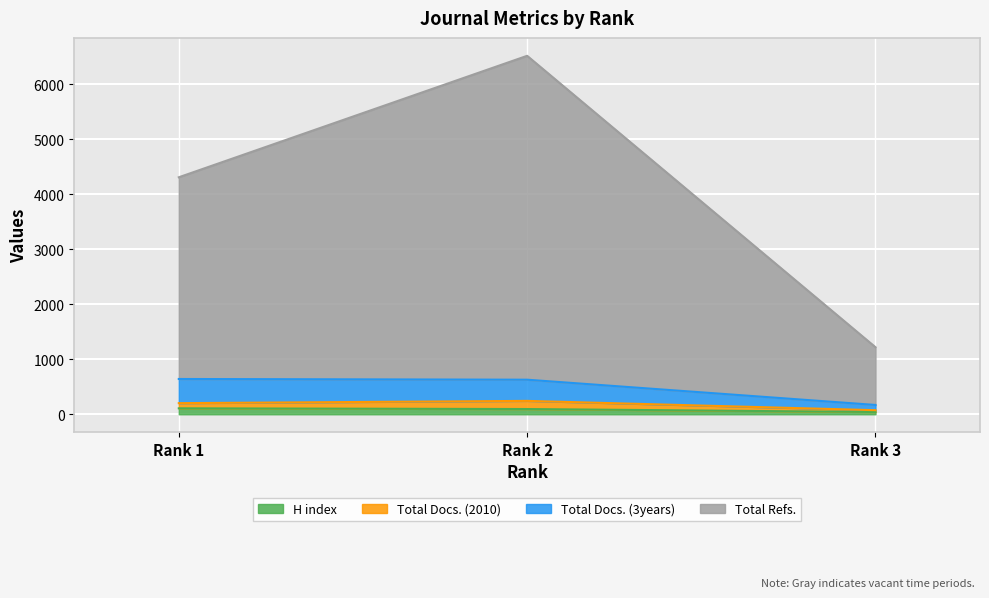

What are all the series names shown in the legend?

H index, Total Docs. (2010), Total Docs. (3years), Total Refs.